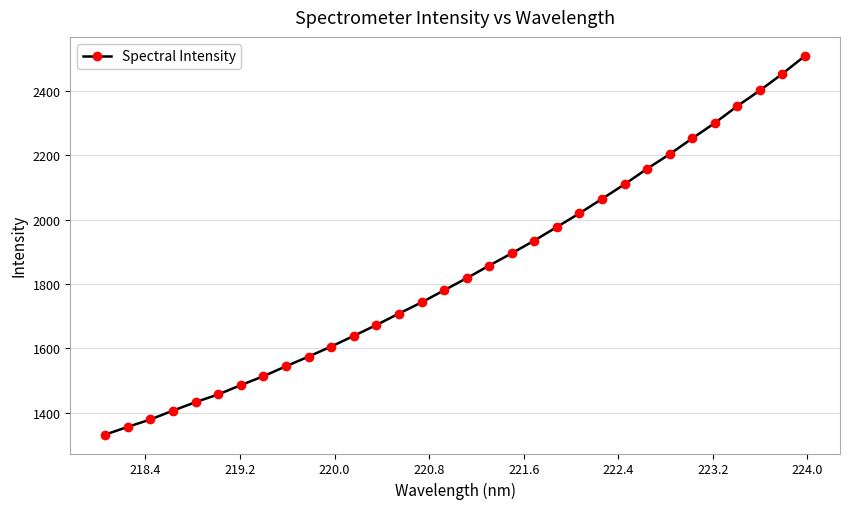

What is the value of the 24th point from the left?

2110.0